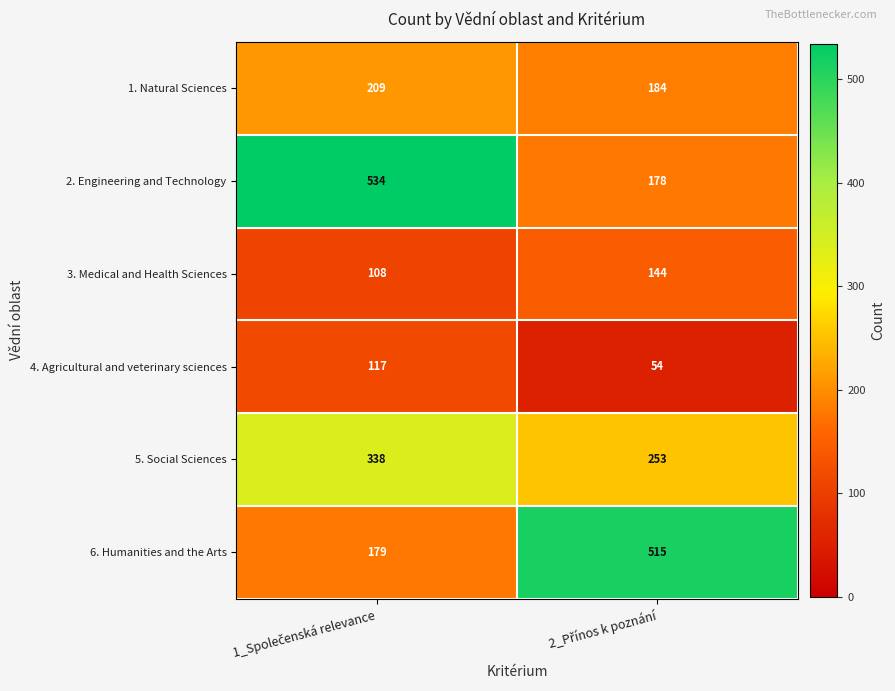

What is the difference between the maximum and minimum values in the 1. Natural Sciences series?

25